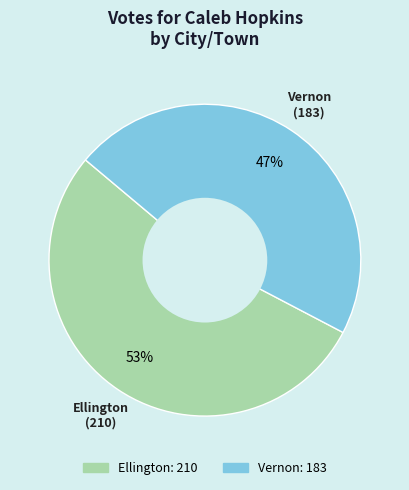

Approximately how many times larger is the value at Vernon compared to Ellington?

0.9